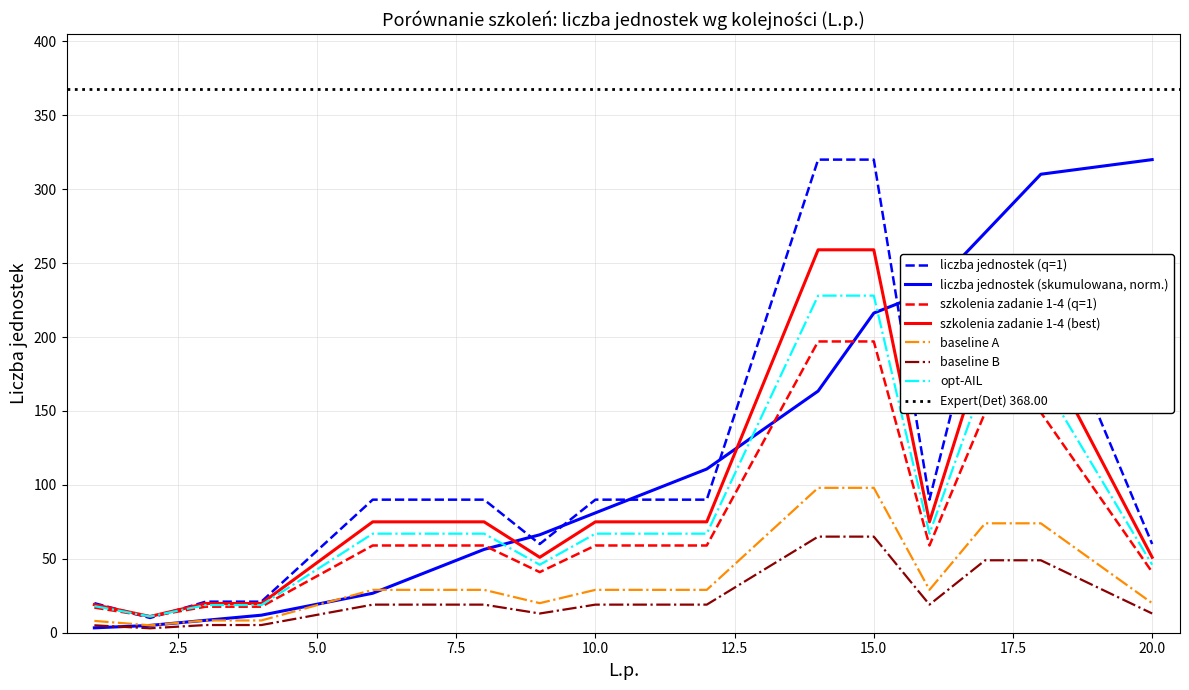

Approximately how many times larger is the value at 6 compared to 2?

9.0